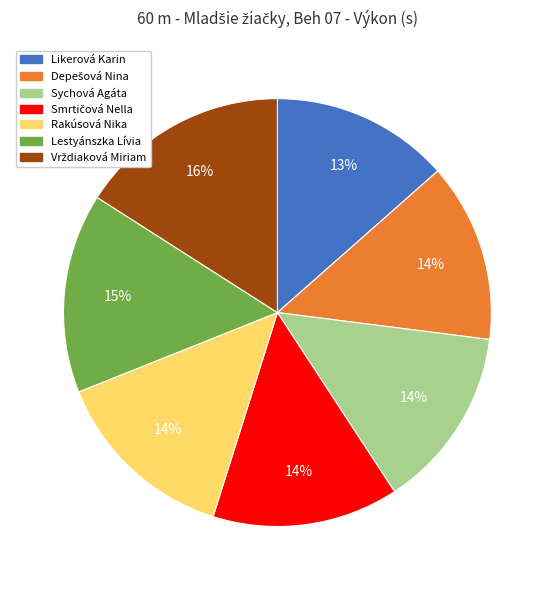

Is Sychová Agáta the majority of the pie?

No